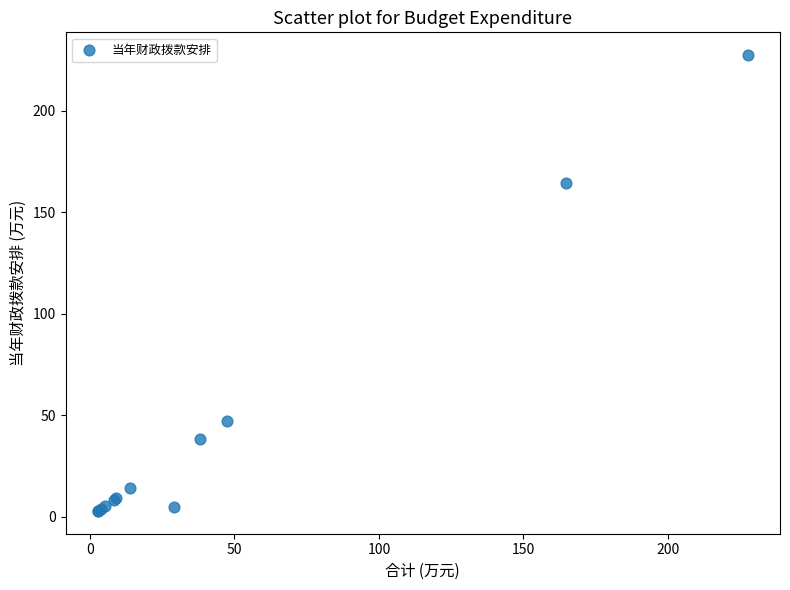

What Y value in the scatter plot is closest to 115?

164.6